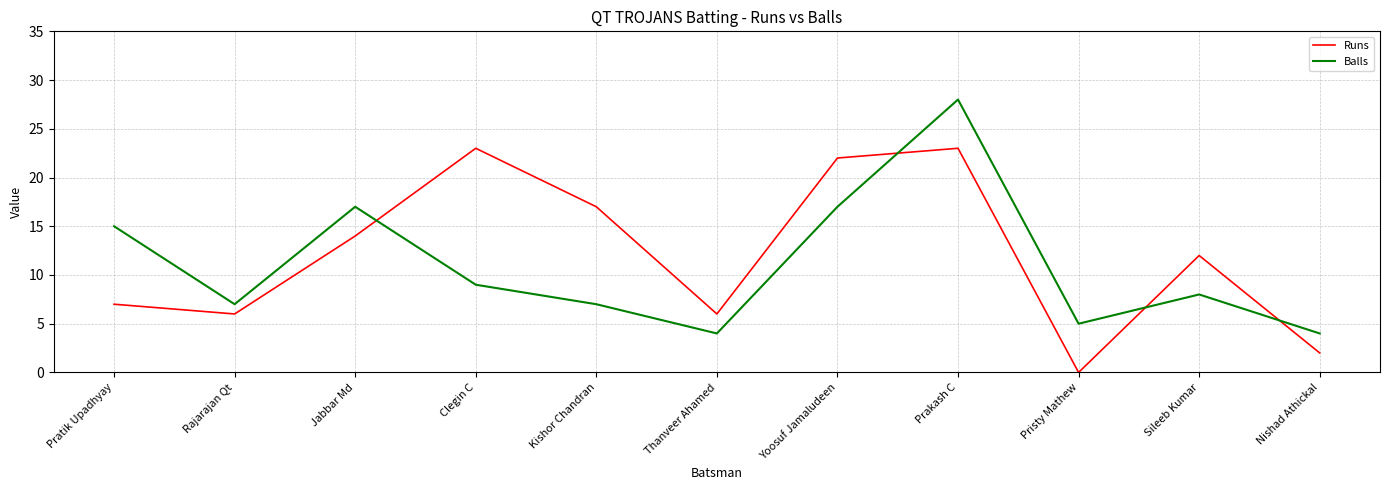

Which series ends up on top after the final intersection of Balls and Runs?

Balls